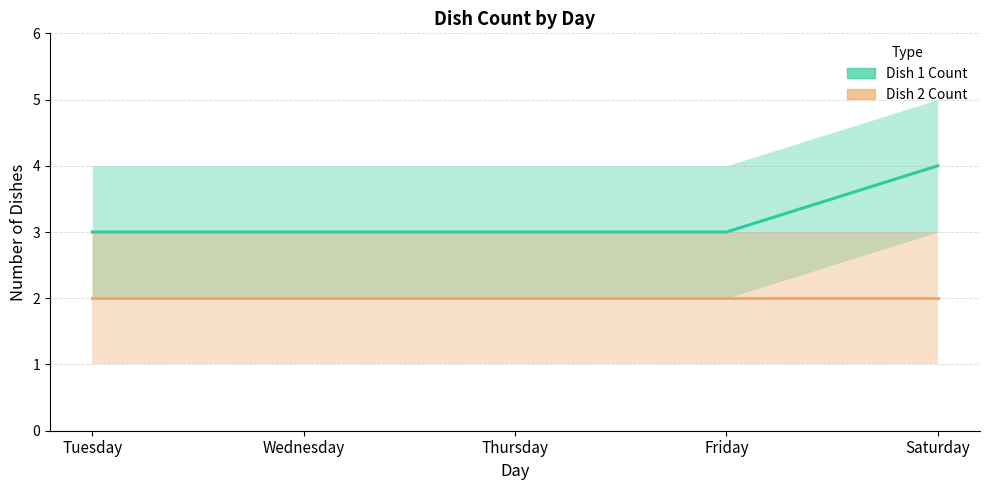

What is the total value across all series at Saturday?

6